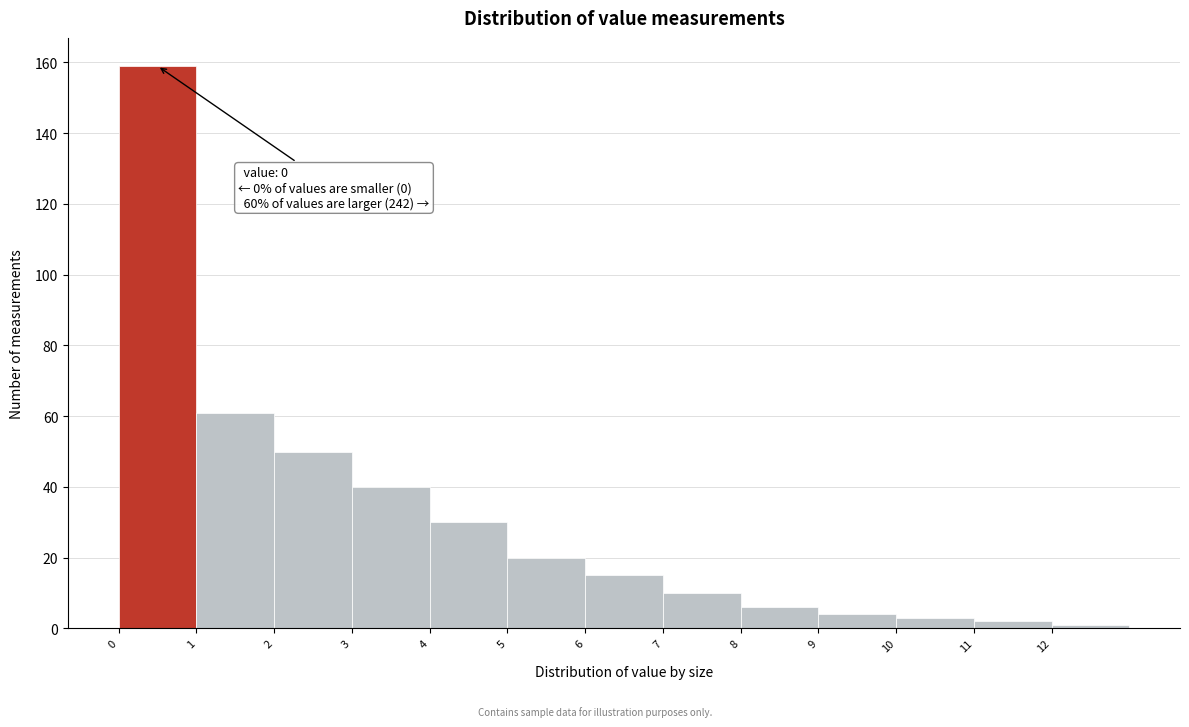

Over which range of the x-axis is the bar tallest?

0 to 1